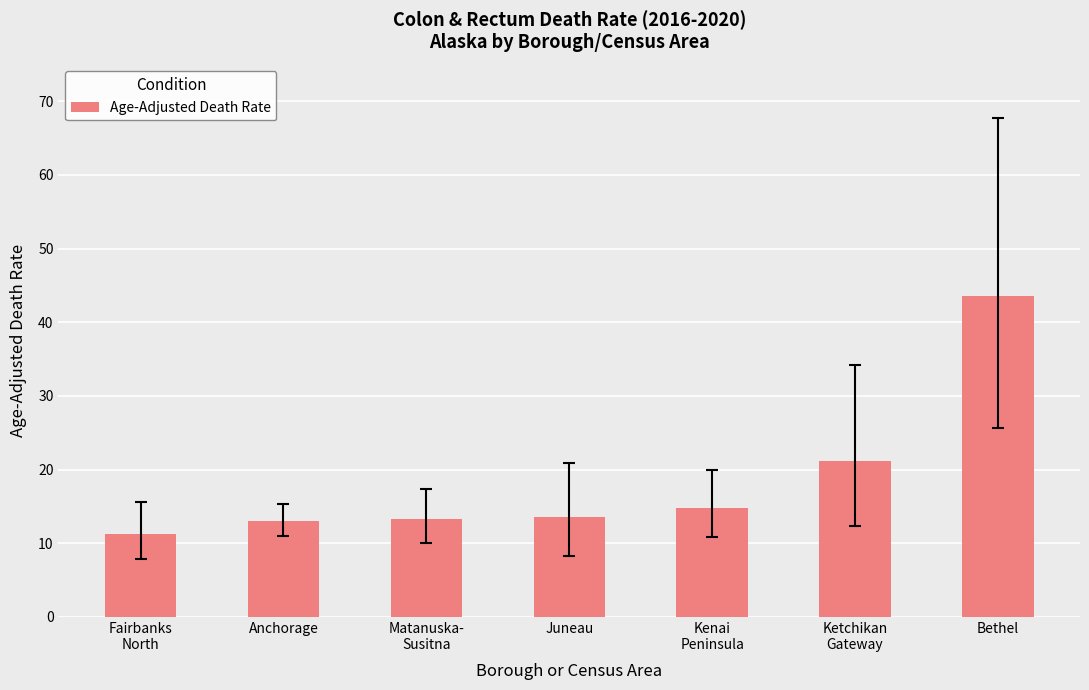

Is it true that the value at Matanuska-
Susitna is 18.9?

False